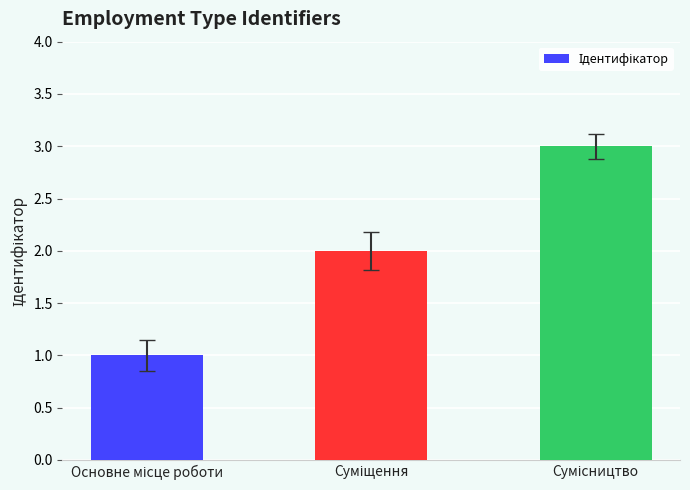

What is the sum of all values?

6